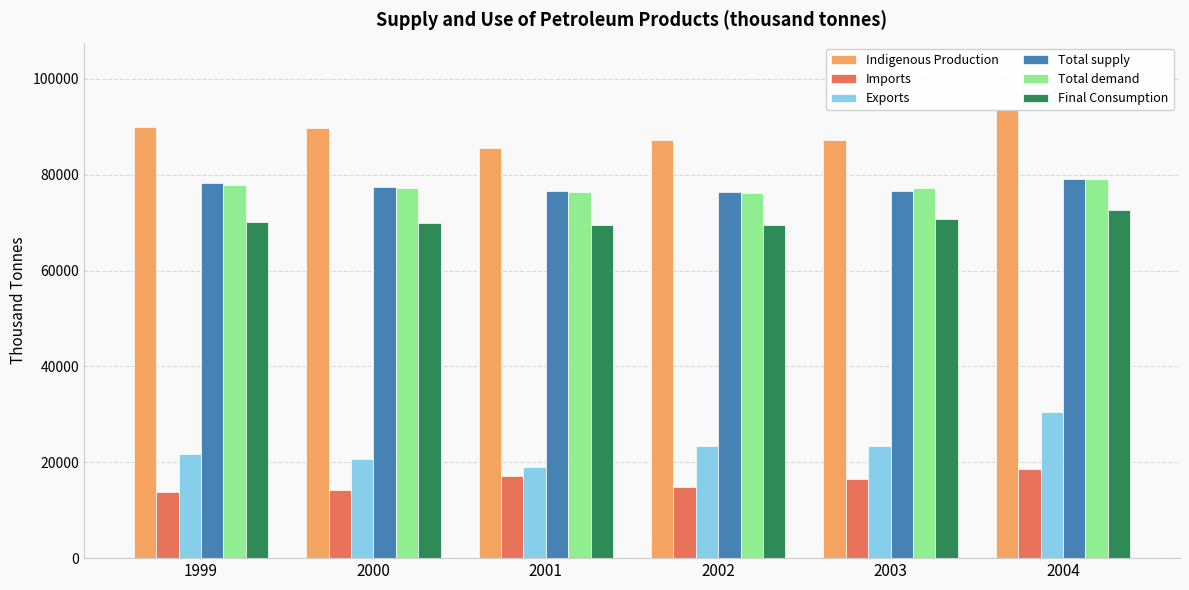

What are all the series names shown in the legend?

Indigenous Production, Imports, Exports, Total supply, Total demand, Final Consumption